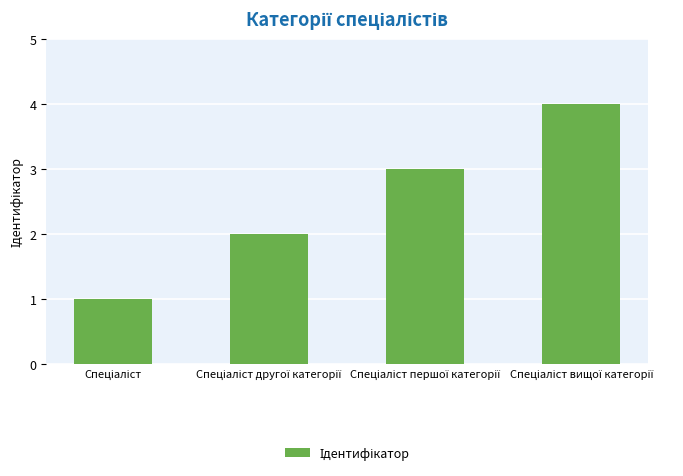

What is the maximum value shown in the chart?

4